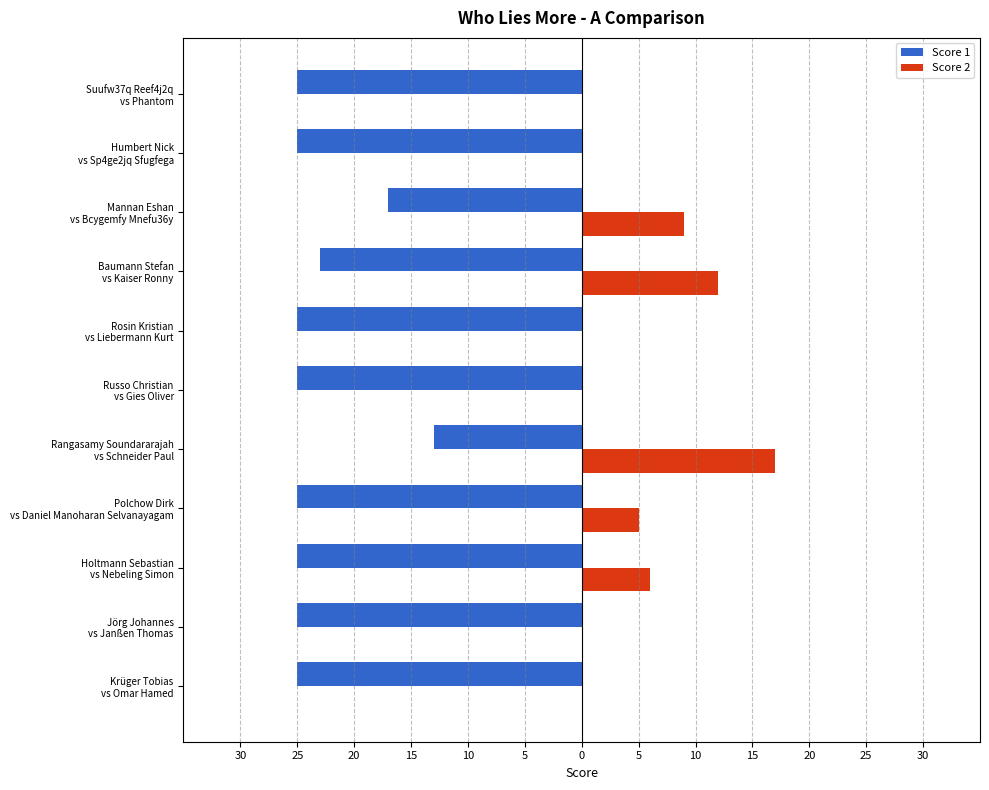

How many bars are there in total?

22